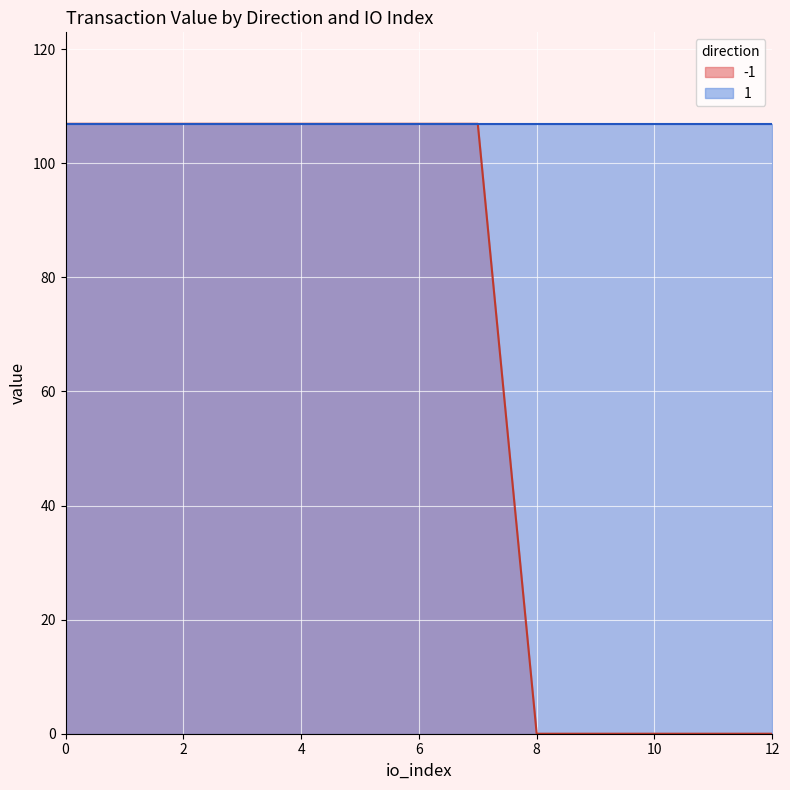

How many lines are shown in the chart?

2